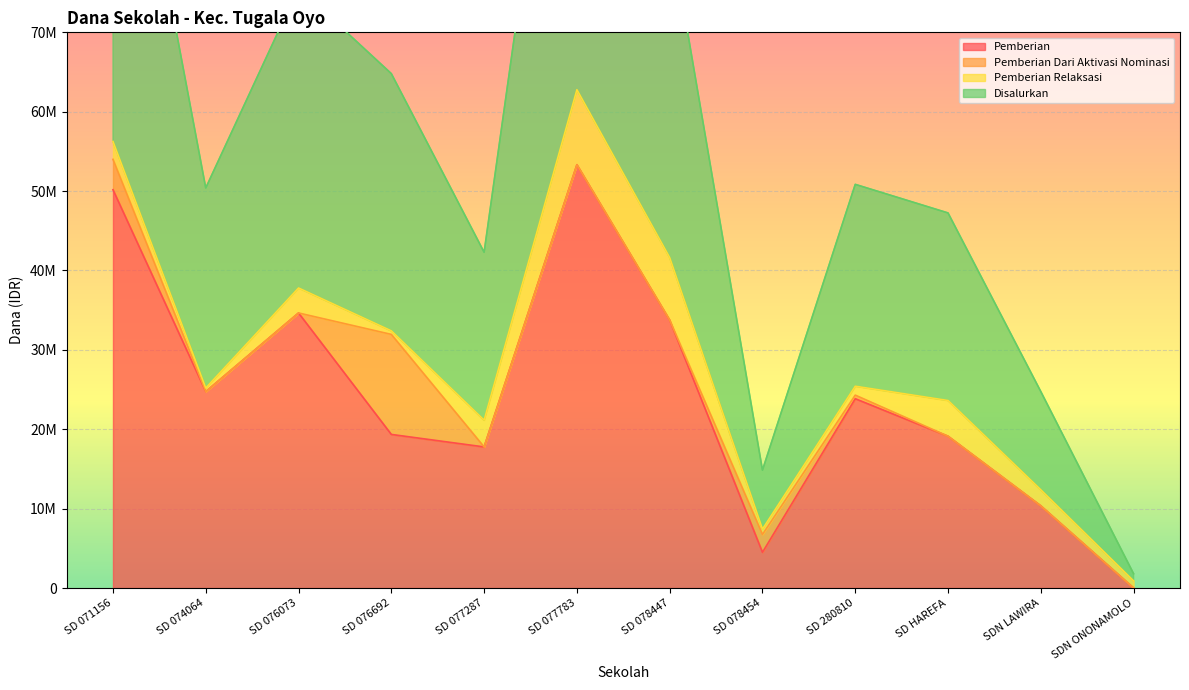

What value does the Disalurkan series have at SD 076692, to the nearest 10?

32400000